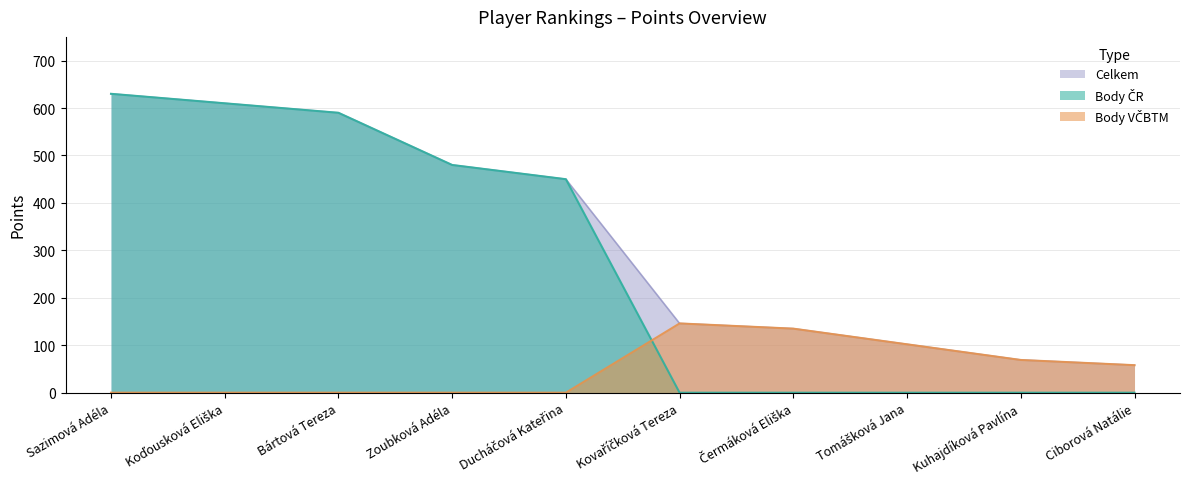

Reading left to right, list all the values displayed in this chart.

Body ČR: Sazimová Adéla=630	Koďousková Eliška=610	Bártová Tereza=590	Zoubková Adéla=480	Ducháčová Kateřina=450	Kovaříčková Tereza=0	Čermáková Eliška=0	Tomášková Jana=0	Kuhajdíková Pavlína=0	Ciborová Natálie=0
Body VČBTM: Sazimová Adéla=0	Koďousková Eliška=0	Bártová Tereza=0	Zoubková Adéla=0	Ducháčová Kateřina=0	Kovaříčková Tereza=146	Čermáková Eliška=135	Tomášková Jana=102	Kuhajdíková Pavlína=69	Ciborová Natálie=58
Celkem: Sazimová Adéla=630	Koďousková Eliška=610	Bártová Tereza=590	Zoubková Adéla=480	Ducháčová Kateřina=450	Kovaříčková Tereza=146	Čermáková Eliška=135	Tomášková Jana=102	Kuhajdíková Pavlína=69	Ciborová Natálie=58